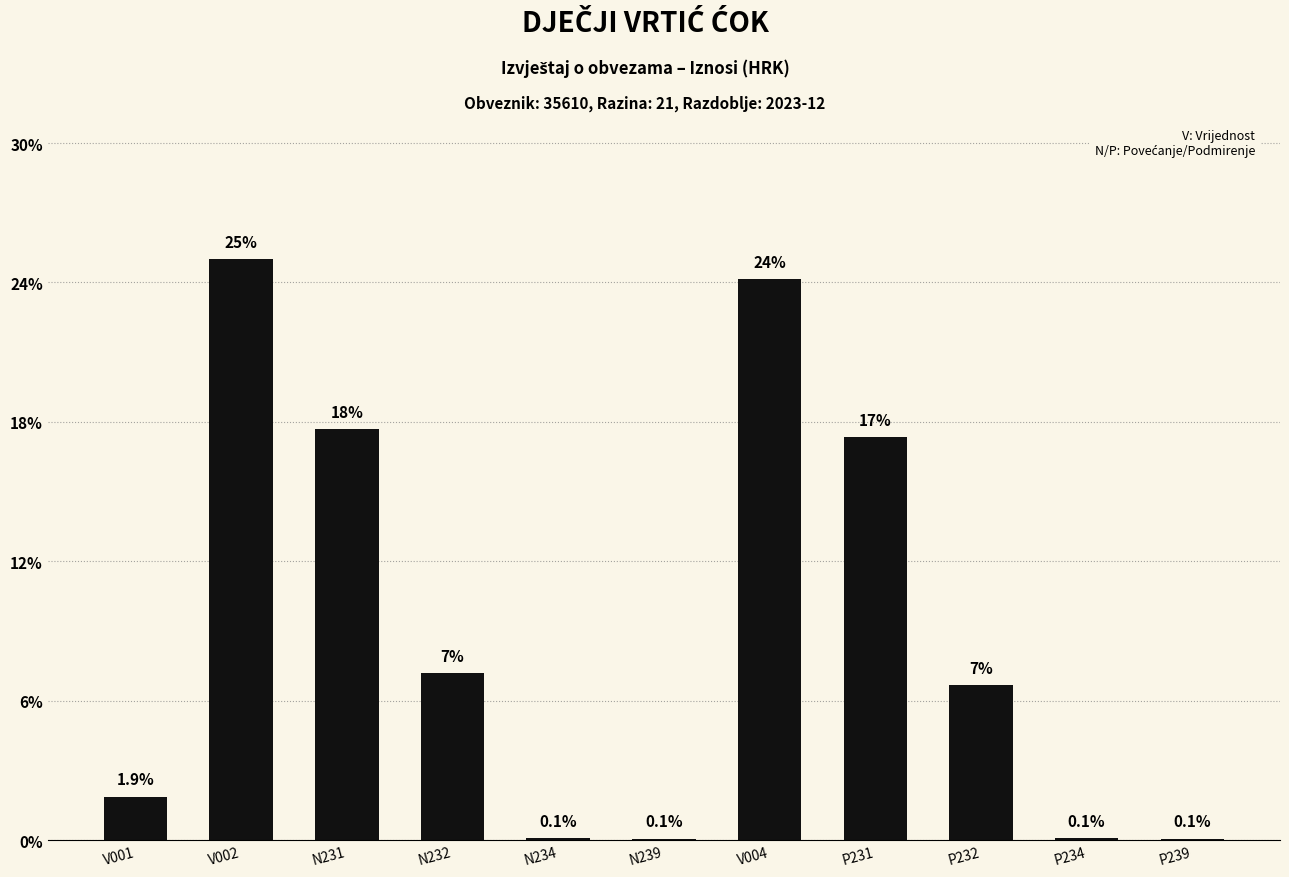

The chart shows a value of 0.1 at P239. True or false?

True